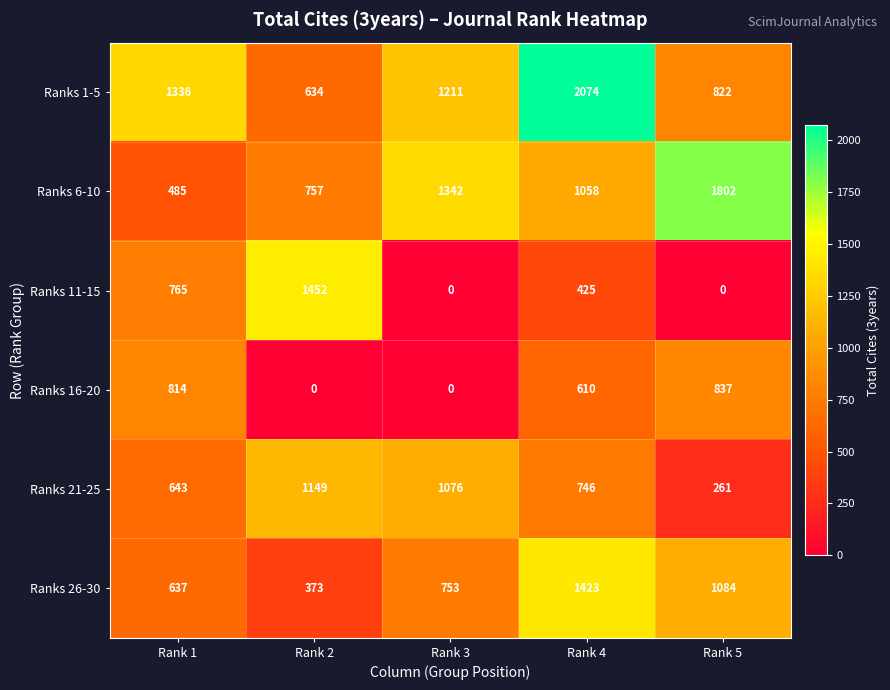

True or false: Ranks 11-15 has a value of 2084 at Rank 2.

False